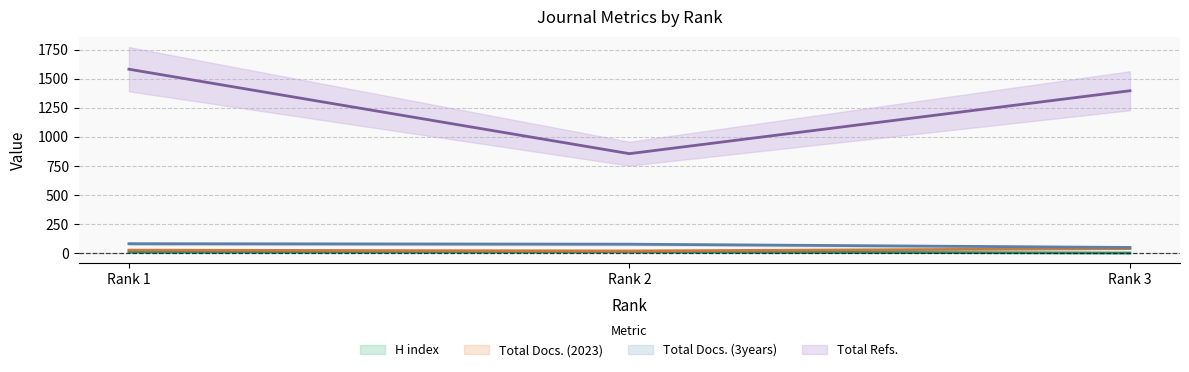

What is the average value of the Total Refs. series?

1278